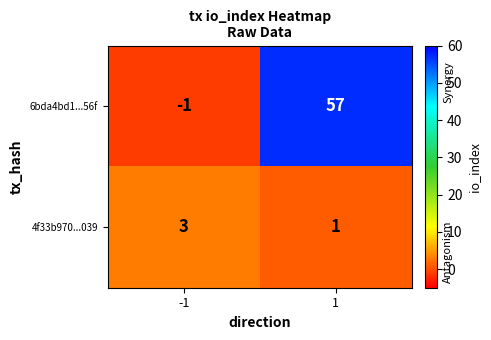

Between -1 and 1, which series saw the biggest shift?

6bda4bd1...56f